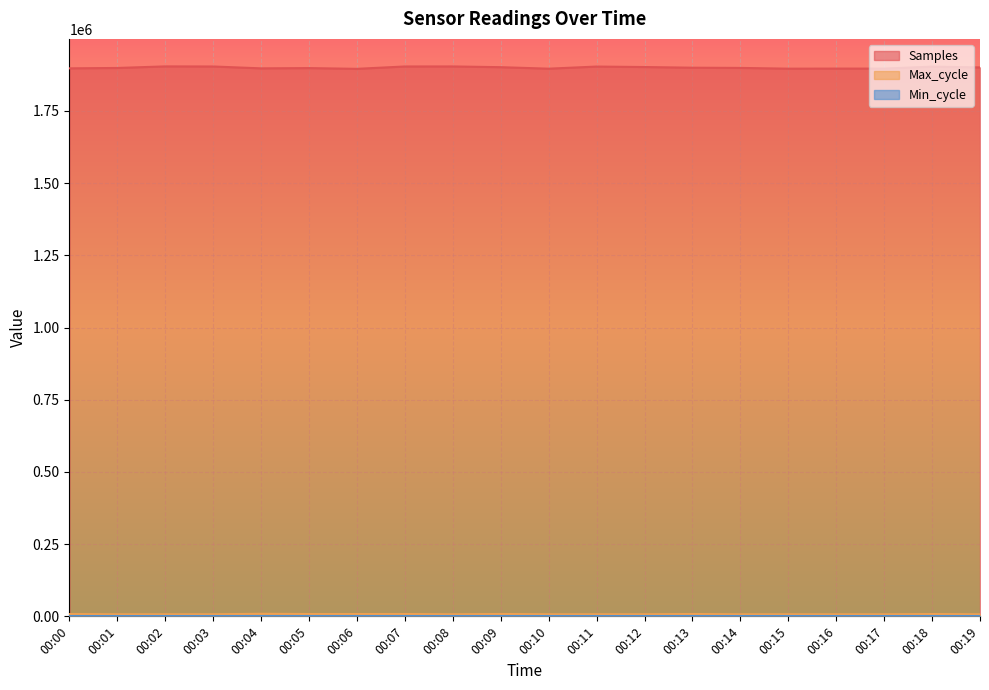

True or false: Samples has a value of 3332076 at 00:05.

False